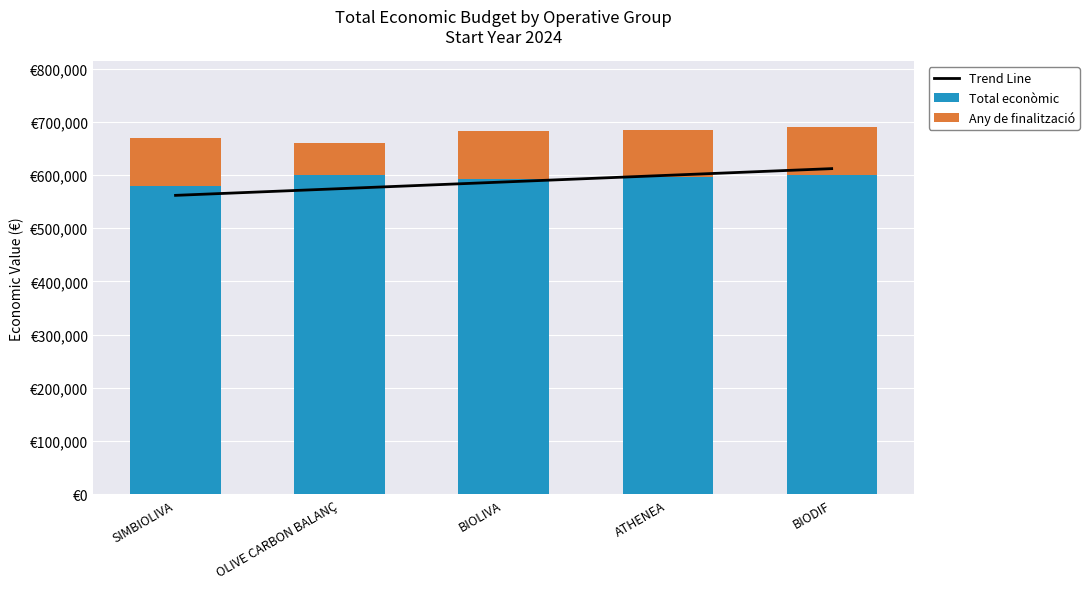

What is the label of the 2nd bar from the left?

OLIVE CARBON BALANÇ